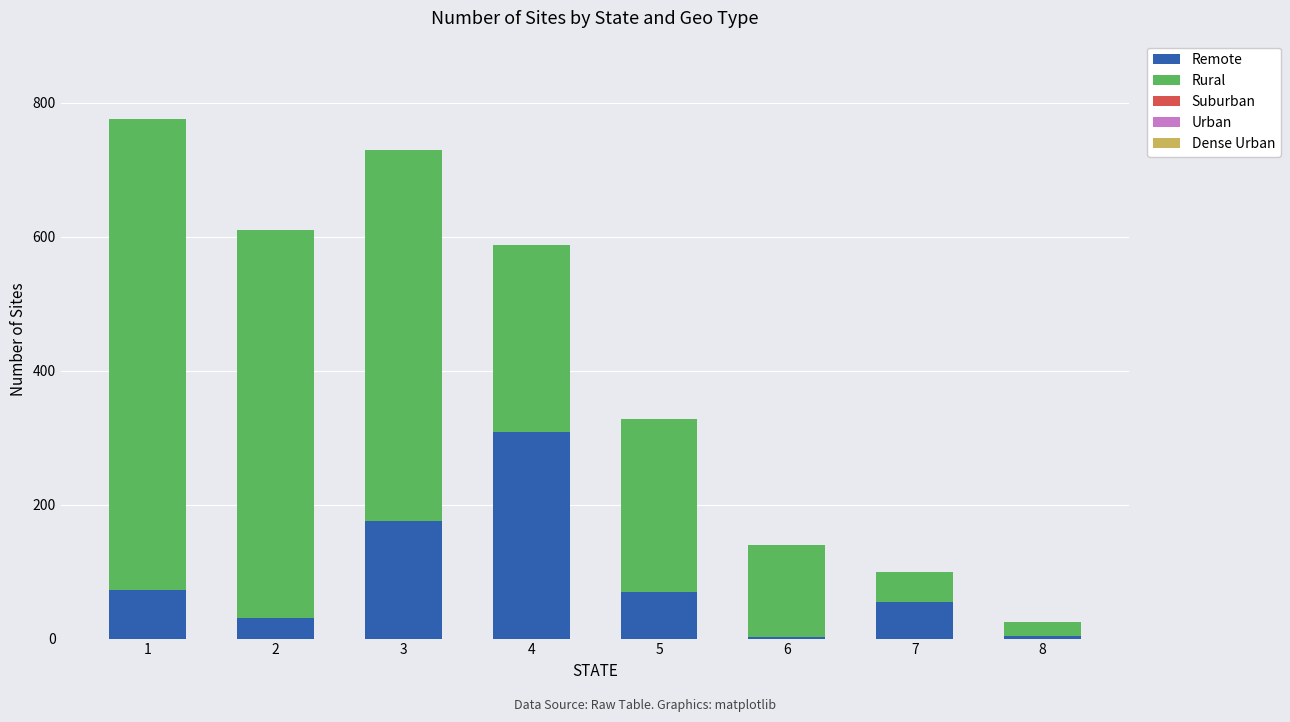

What is the maximum value for Remote?

308